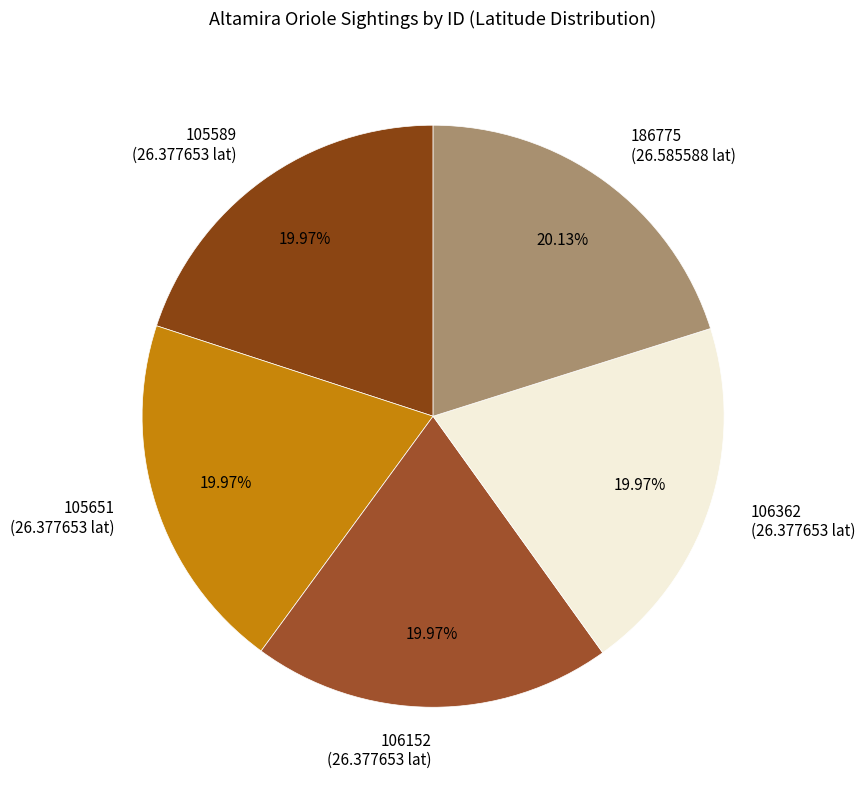

Approximately how many times larger is the value at 186775 (26.585588 lat) compared to 105589 (26.377653 lat)?

1.0